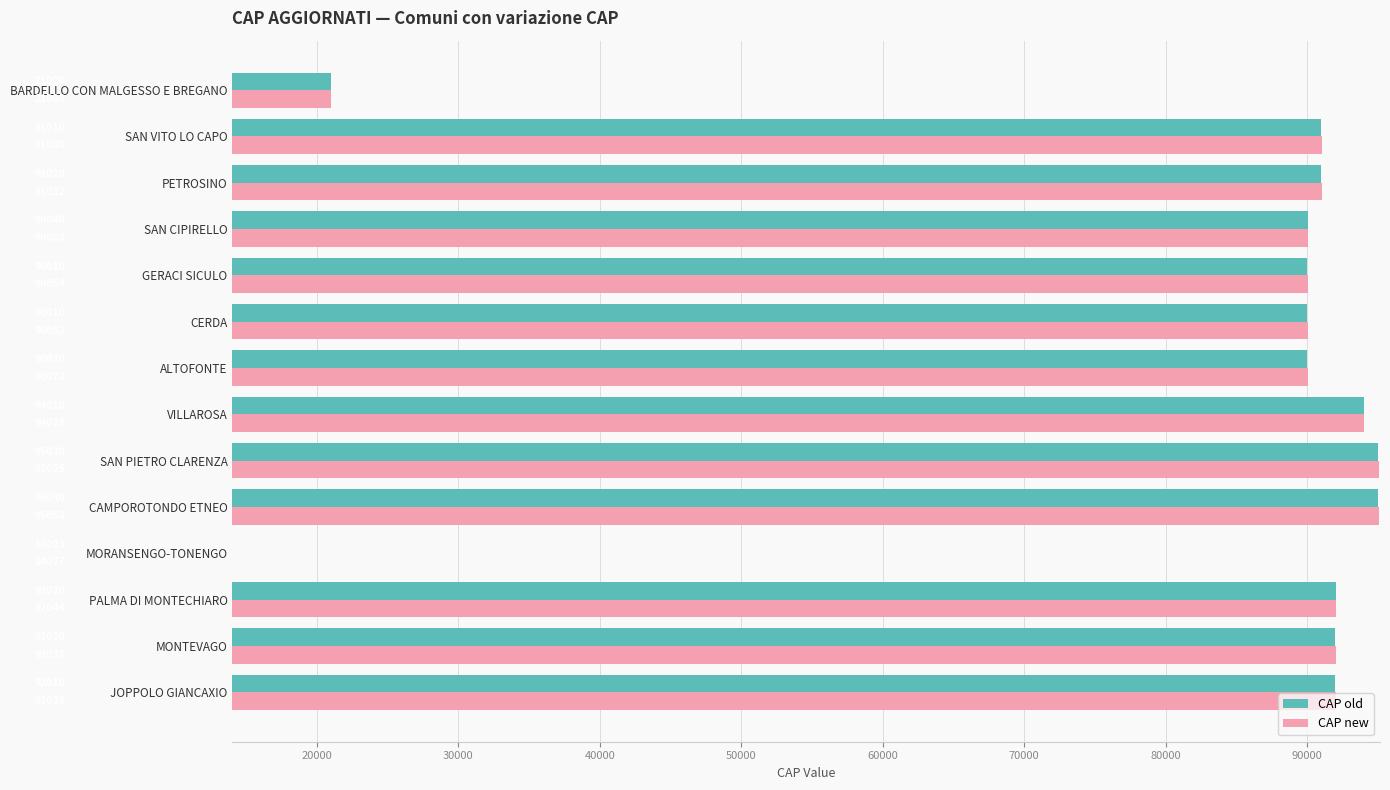

Which label corresponds to the largest value in the chart?

CAMPOROTONDO ETNEO